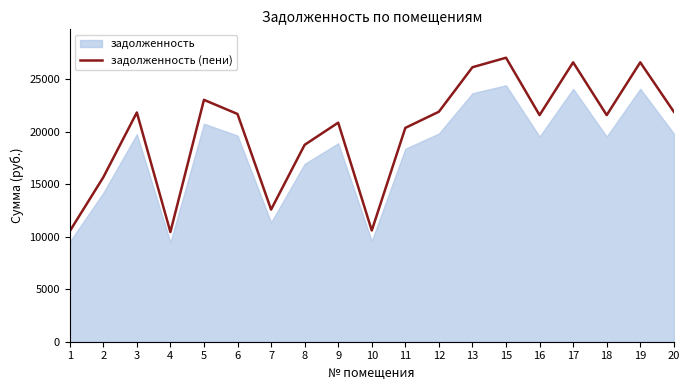

Where is the data nearest to the value 18736?

8